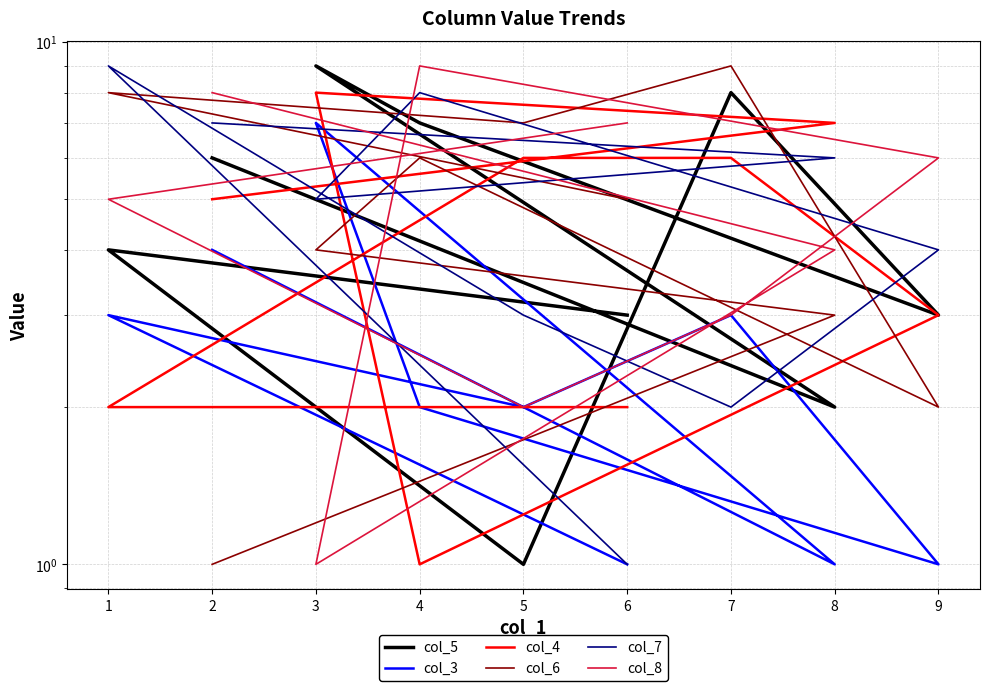

True or false: col_4 has more than 0 points higher than both neighbors.

True